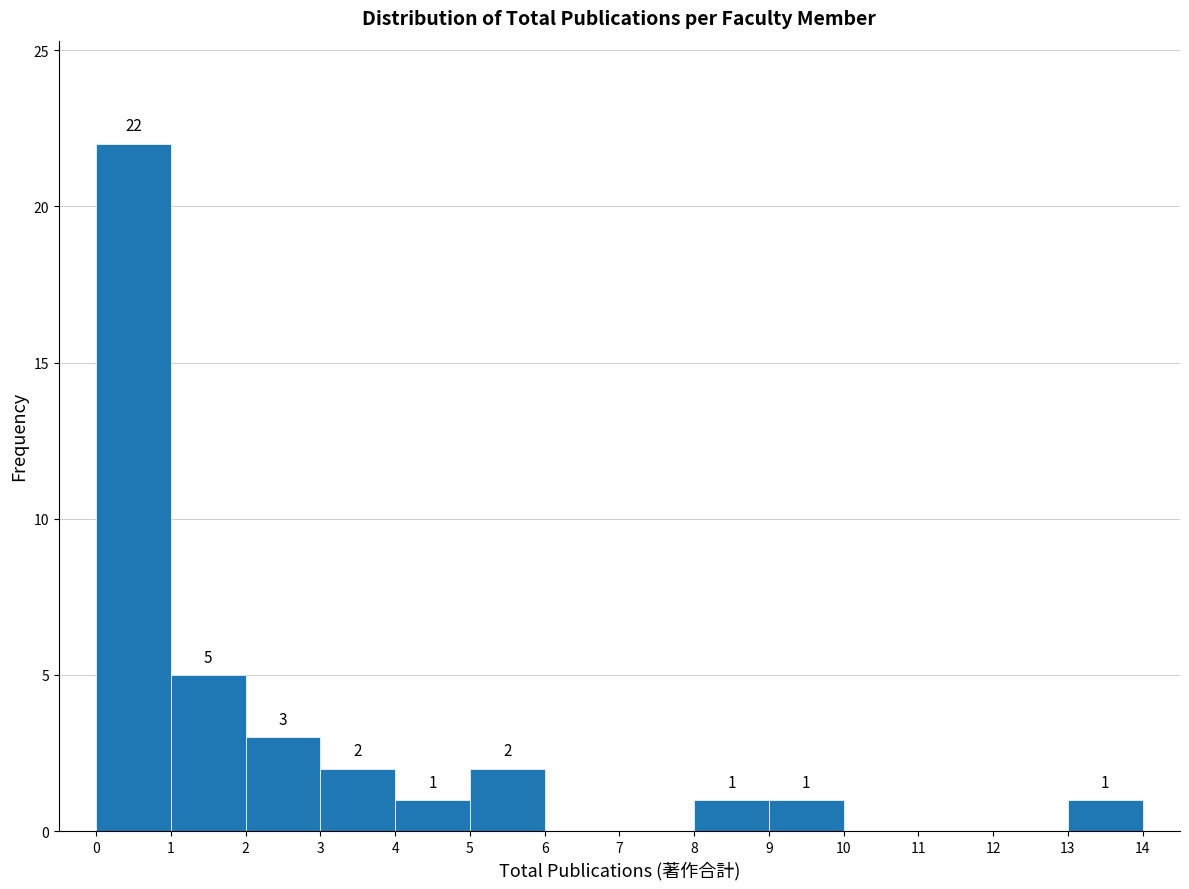

Which range on the x-axis has the tallest bar?

0 to 1